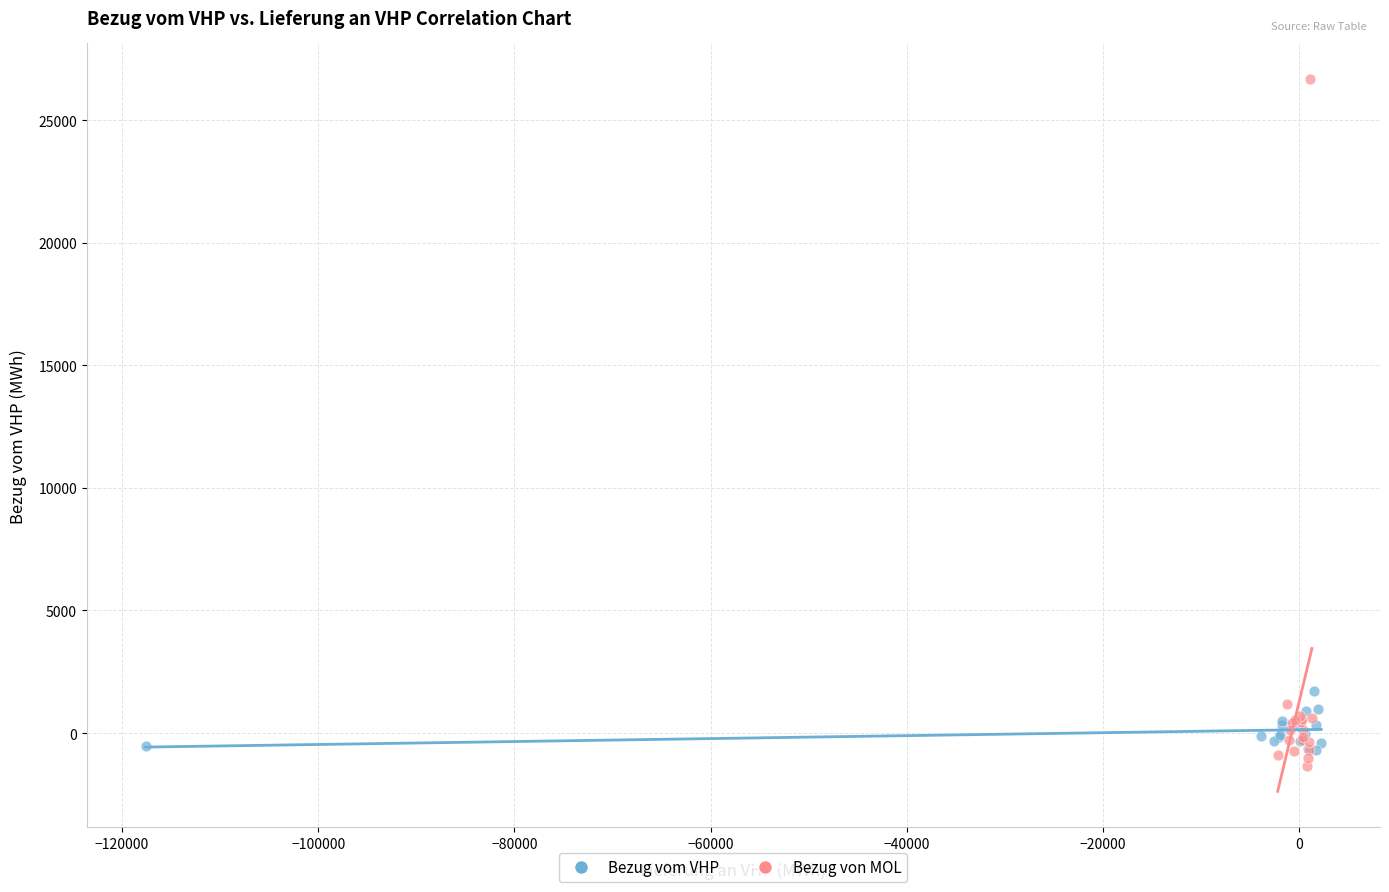

Which series has the widest spread of Y values?

Bezug von MOL